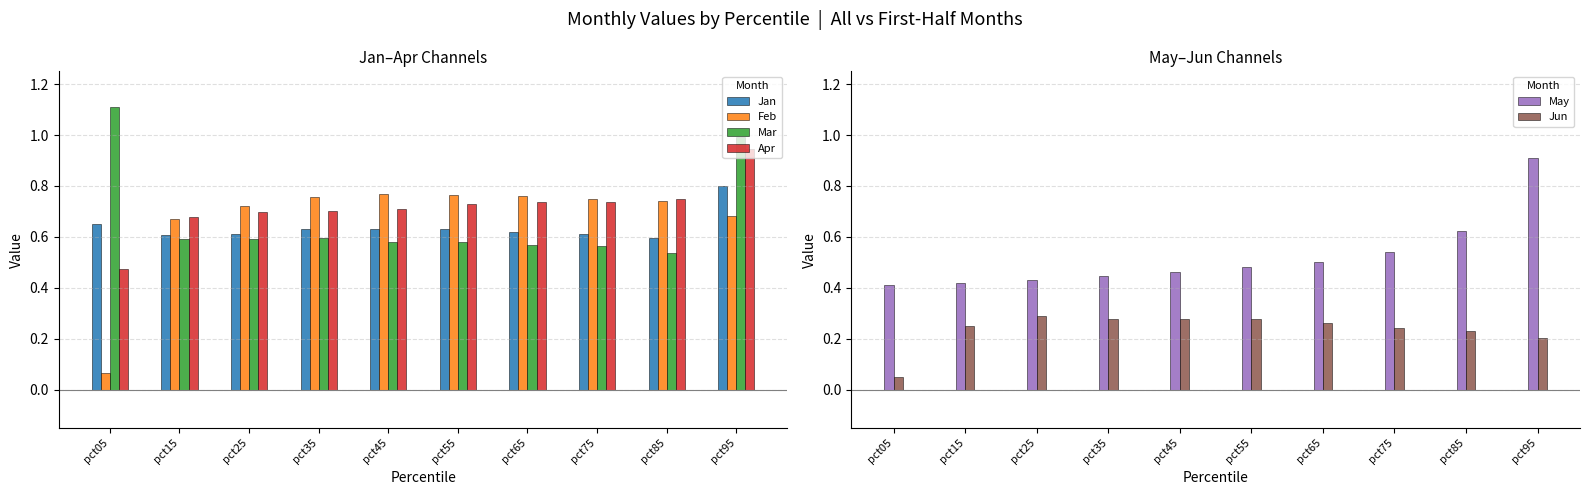

Reading right to left, list all the values displayed in this chart.

Jan: 0.8	0.6	0.6	0.6	0.6	0.6	0.6	0.6	0.6	0.6
Feb: 0.7	0.7	0.7	0.8	0.8	0.8	0.8	0.7	0.7	0.1
Mar: 1.0	0.5	0.6	0.6	0.6	0.6	0.6	0.6	0.6	1.1
Apr: 0.9	0.8	0.7	0.7	0.7	0.7	0.7	0.7	0.7	0.5
May: 0.9	0.6	0.5	0.5	0.5	0.5	0.4	0.4	0.4	0.4
Jun: 0.2	0.2	0.2	0.3	0.3	0.3	0.3	0.3	0.3	0.1